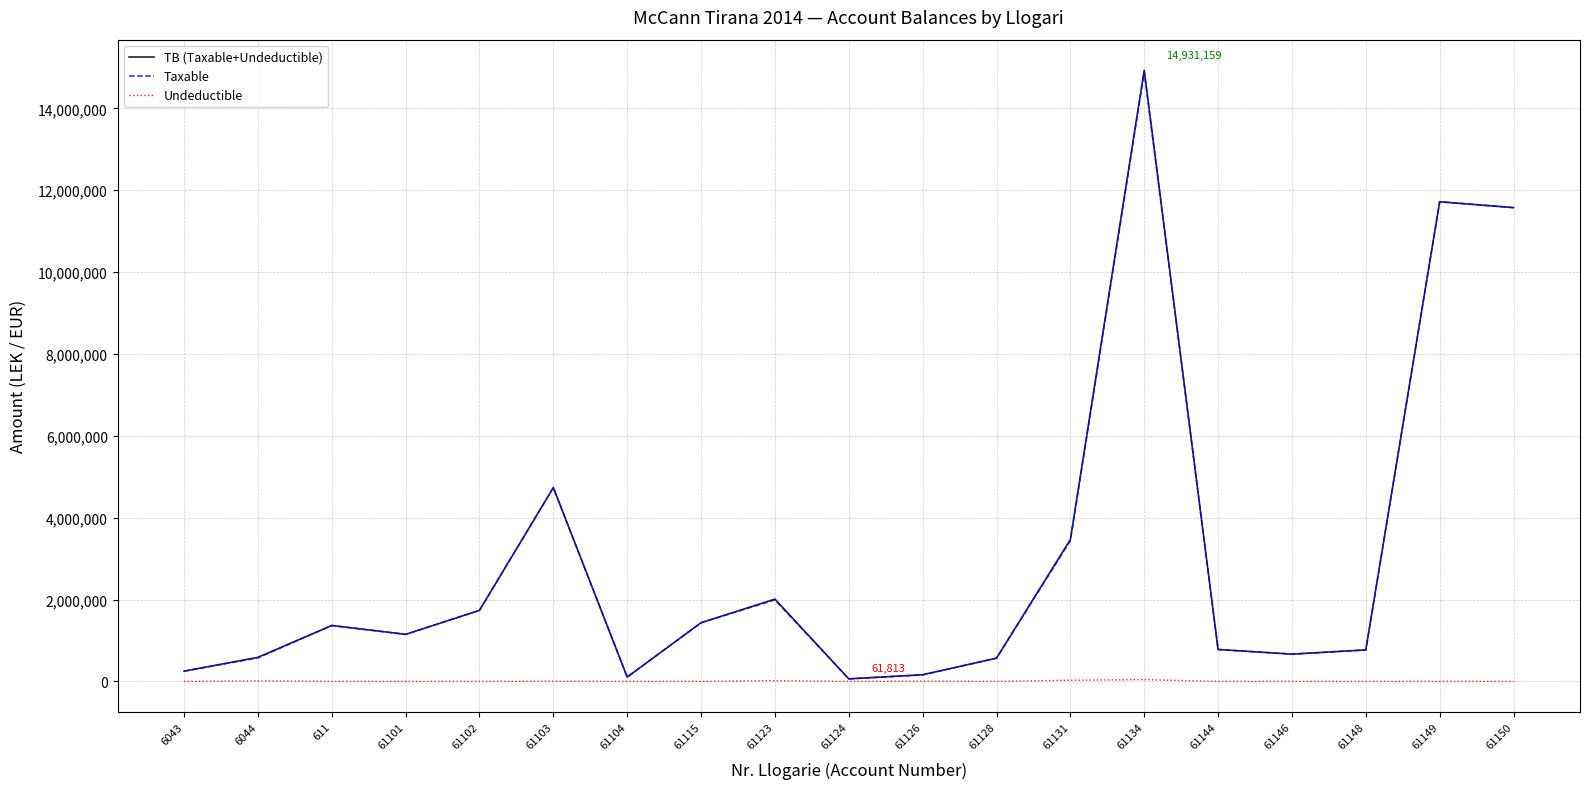

Which series has the widest spread of values?

TB (Taxable+Undeductible)